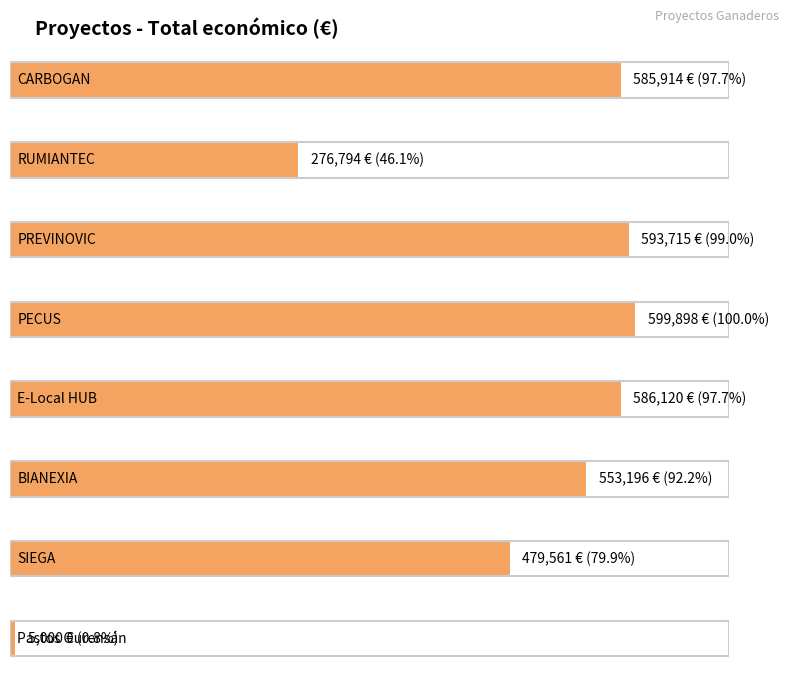

Approximately how many times larger is the value at BIANEXIA compared to PREVINOVIC?

0.9